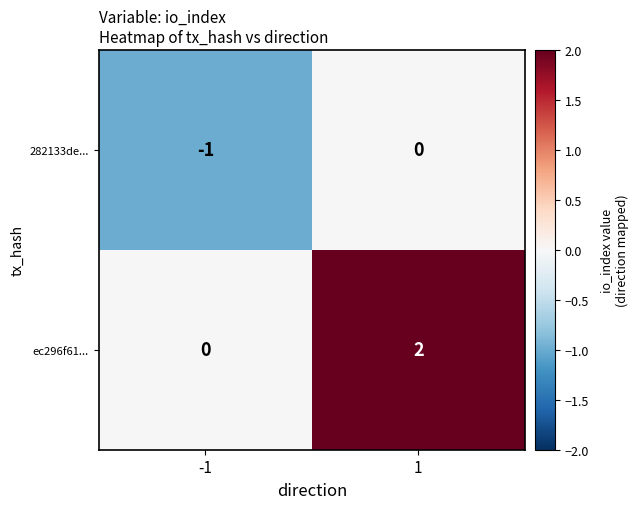

True or false: 282133de... has a value of 0 at 1.

True